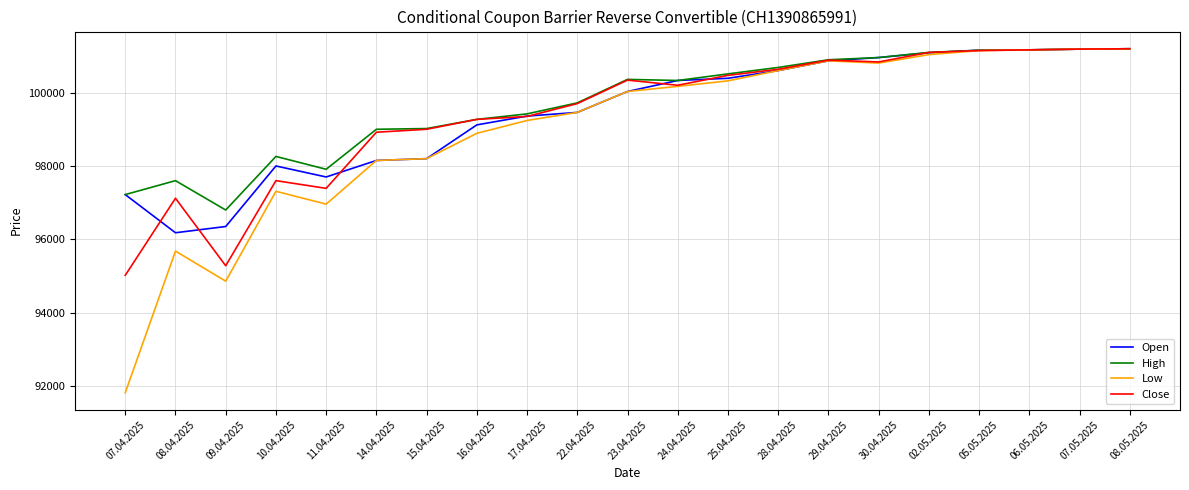

What is the spread (max minus min) of values at 29.04.2025?

30